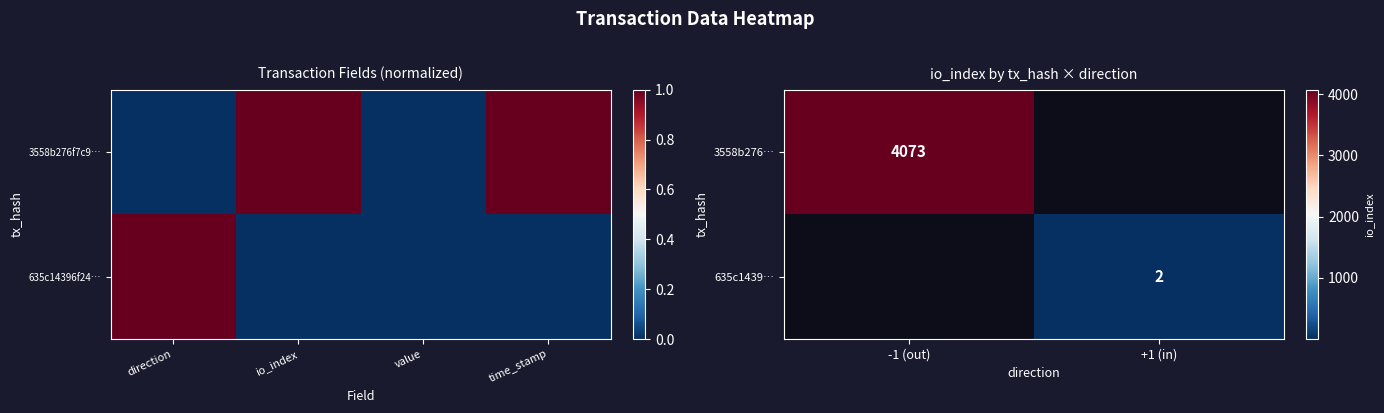

True or false: 635c1439… has a value of 1 at +1 (in).

False